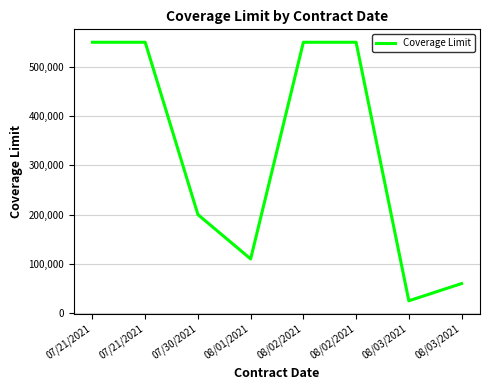

Read the value at 07/21/2021, to the nearest 50.

550000